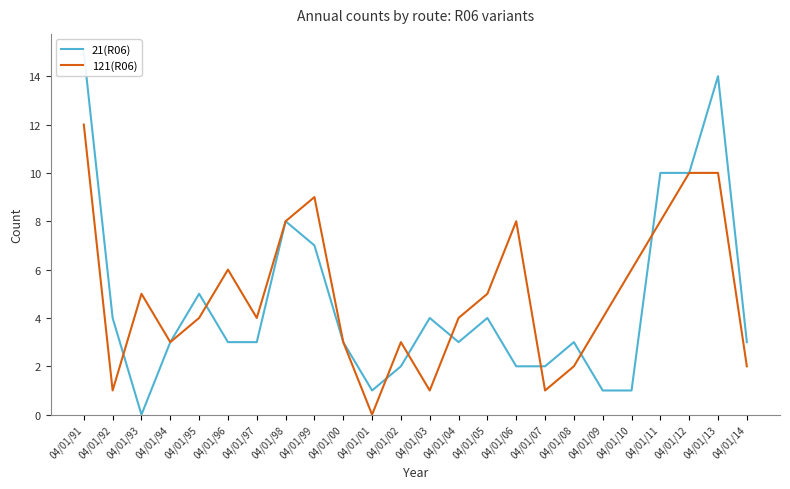

List the labels in order of 121(R06) value, largest first.

04/01/91, 04/01/12, 04/01/13, 04/01/99, 04/01/98, 04/01/06, 04/01/11, 04/01/96, 04/01/10, 04/01/93, 04/01/05, 04/01/95, 04/01/97, 04/01/04, 04/01/09, 04/01/94, 04/01/00, 04/01/02, 04/01/08, 04/01/14, 04/01/92, 04/01/03, 04/01/07, 04/01/01